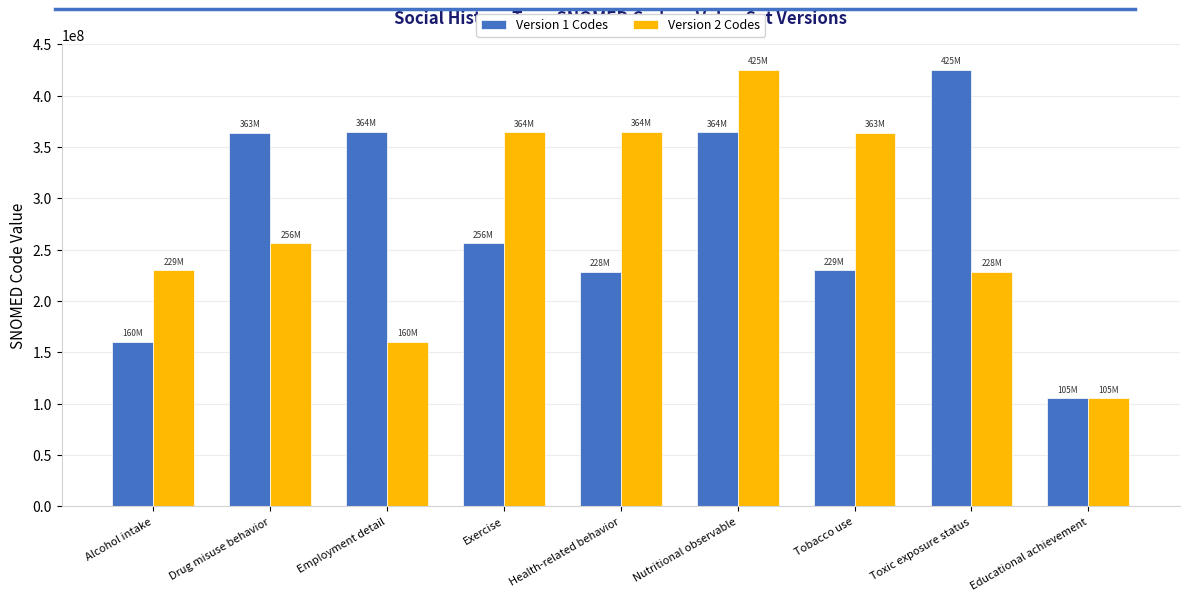

The value of Version 2 Codes at Health-related behavior is 364703007. True or false?

True